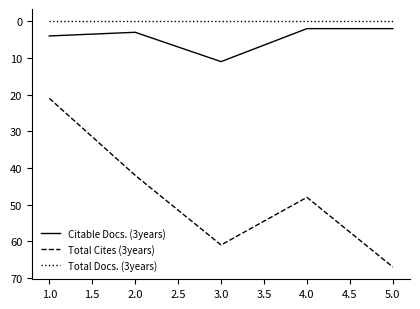

Does the chart have visible grid lines?

No